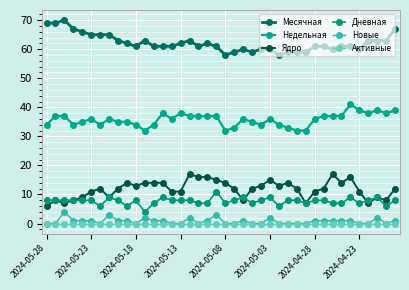

How many distinct data groups are displayed?

6